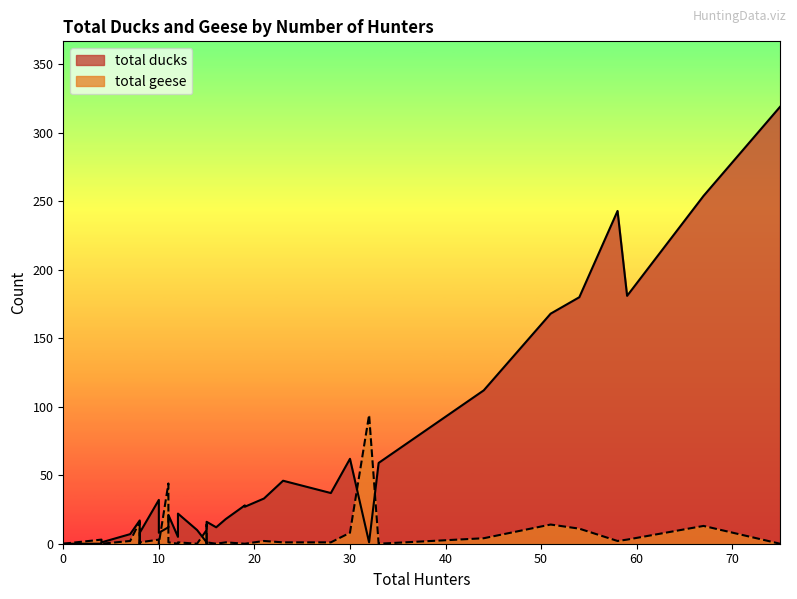

How many data points in total geese are less than 1?

16